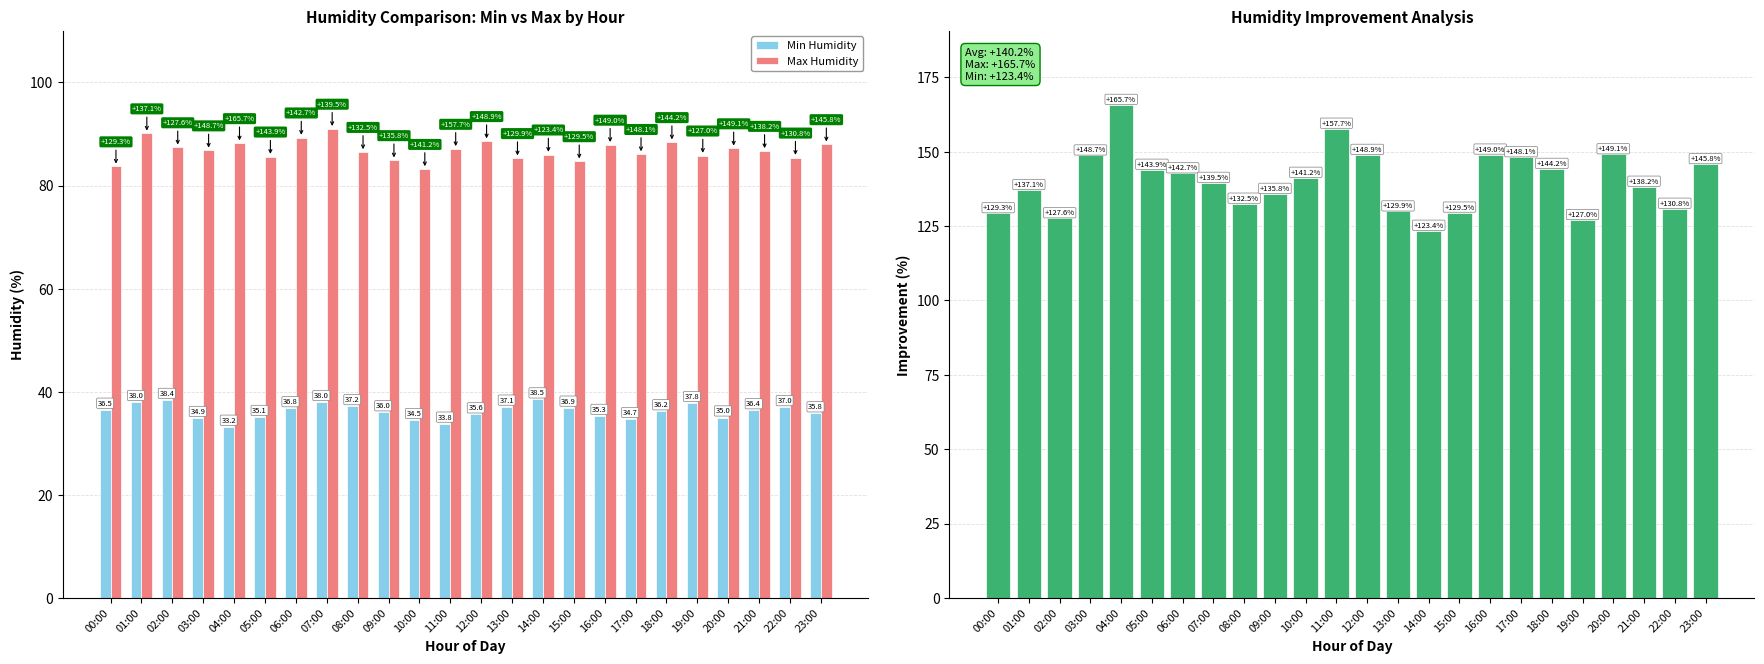

Reading left to right, what are all the values shown in this chart?

Min Humidity: 36.5	38.0	38.4	34.9	33.2	35.1	36.8	38.0	37.2	36.0	34.5	33.8	35.6	37.1	38.5	36.9	35.3	34.7	36.2	37.8	35.0	36.4	37.0	35.8
Max Humidity: 83.7	90.1	87.4	86.8	88.2	85.6	89.3	91.0	86.5	84.9	83.2	87.1	88.6	85.3	86.0	84.7	87.9	86.1	88.4	85.8	87.2	86.7	85.4	88.0
Humidity Increase (%): 129.3	137.1	127.6	148.7	165.7	143.9	142.7	139.5	132.5	135.8	141.2	157.7	148.9	129.9	123.4	129.5	149.0	148.1	144.2	127.0	149.1	138.2	130.8	145.8